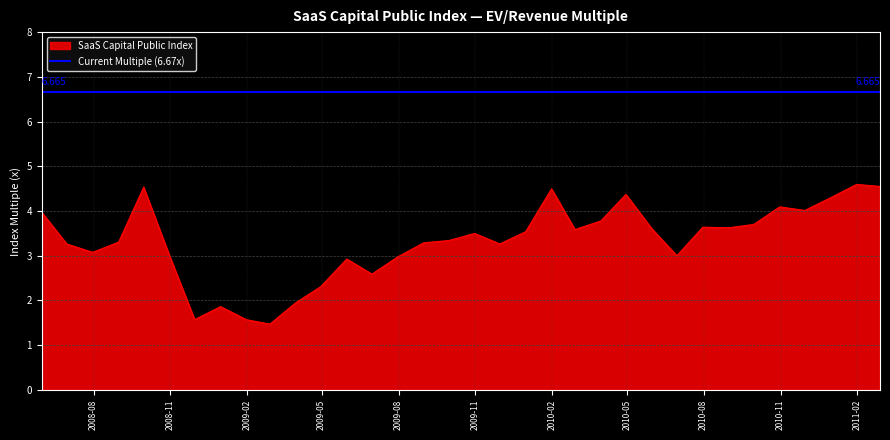

Reading left to right, transcribe all the data shown in this chart.

2008-05-31=4.0	2008-06-30=3.3	2008-07-31=3.1	2008-08-31=3.3	2008-09-30=4.5	2008-10-31=3.0	2008-11-30=1.6	2008-12-31=1.9	2009-01-31=1.6	2009-02-28=1.5	2009-03-31=1.9	2009-04-30=2.3	2009-05-31=2.9	2009-06-30=2.6	2009-07-31=3.0	2009-08-31=3.3	2009-09-30=3.3	2009-10-31=3.5	2009-11-30=3.3	2009-12-31=3.5	2010-01-31=4.5	2010-02-28=3.6	2010-03-31=3.8	2010-04-30=4.4	2010-05-31=3.6	2010-06-30=3.0	2010-07-31=3.6	2010-08-31=3.6	2010-09-30=3.7	2010-10-31=4.1	2010-11-30=4.0	2010-12-31=4.3	2011-01-31=4.6	2011-02-28=4.5